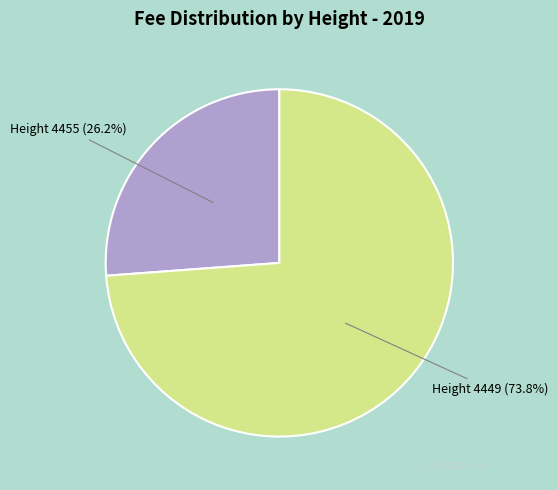

To the nearest percent, what is the average slice percentage?

50%